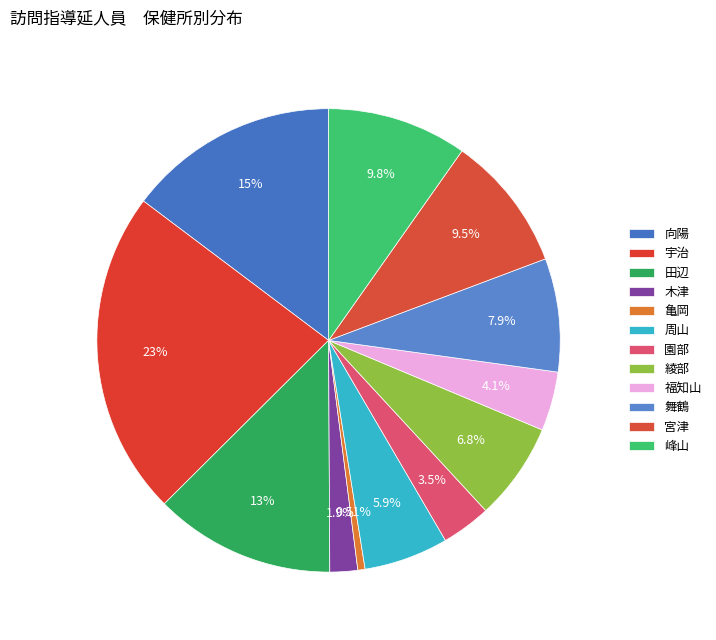

Which has a higher value, 亀岡 or 綾部?

綾部